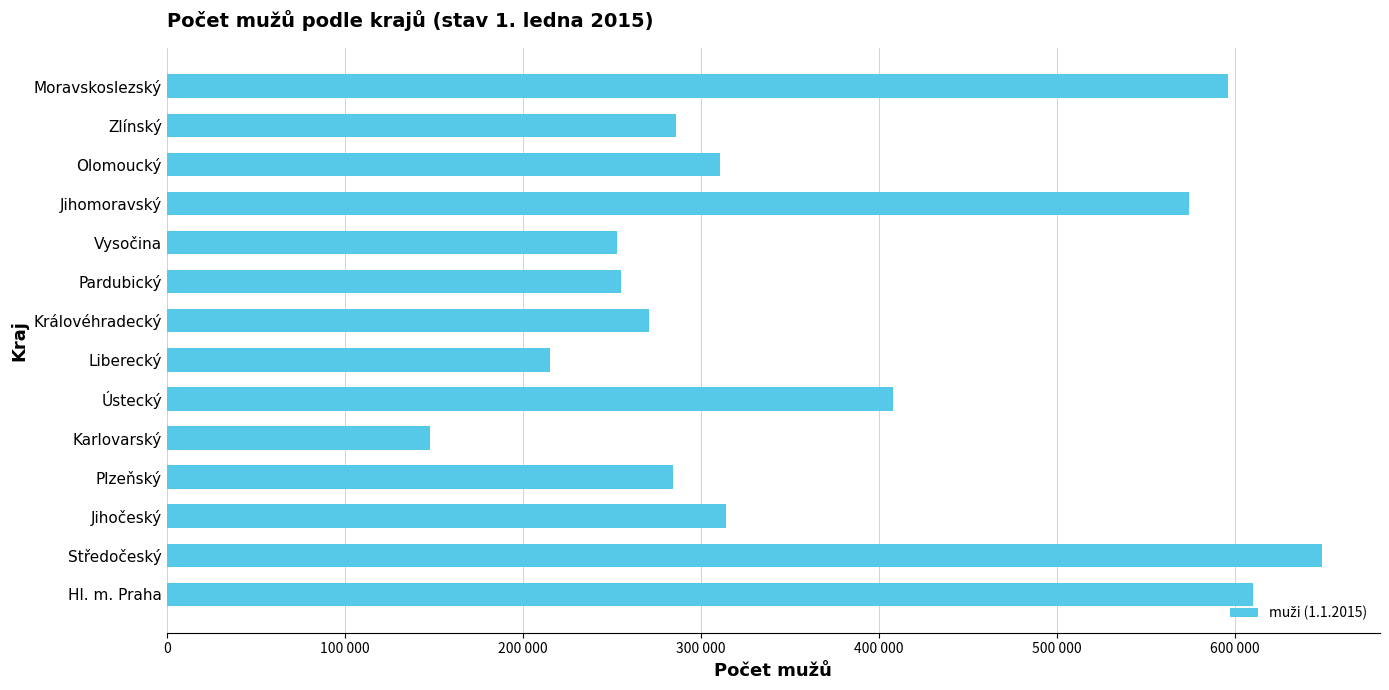

Are the bars horizontal?

Yes